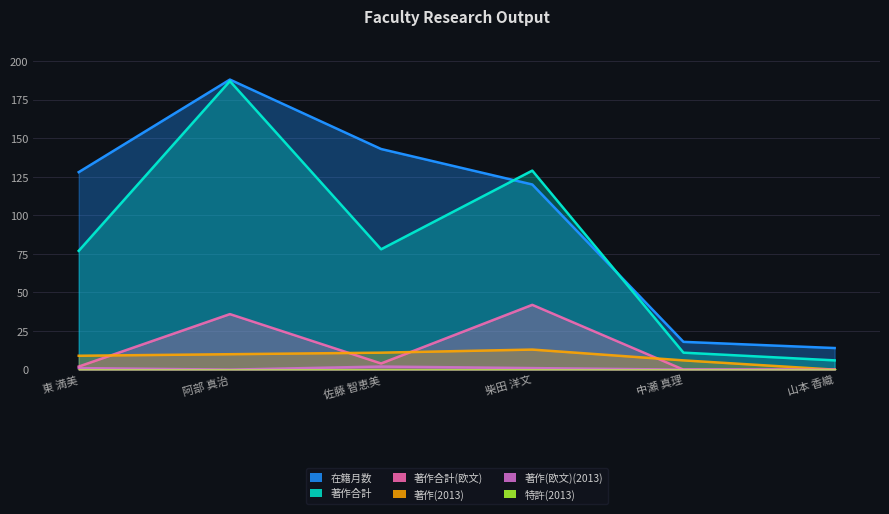

Where does the 著作合計 series first go above 78?

阿部 真治